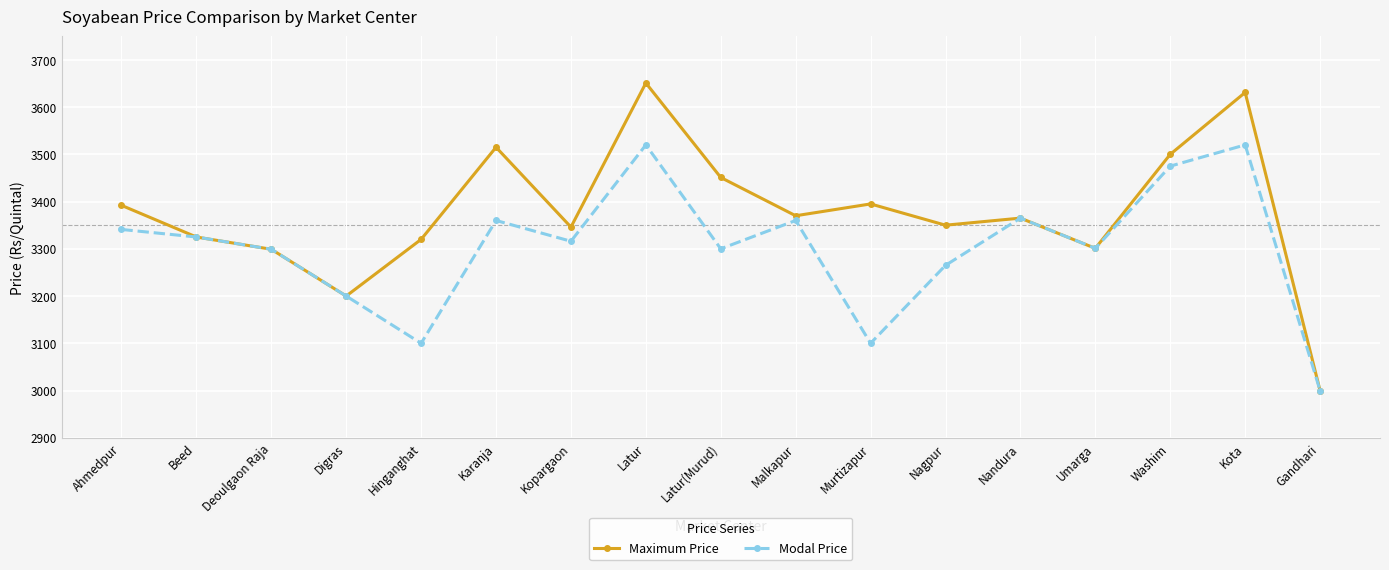

What is the label of the 12th point from the right?

Karanja